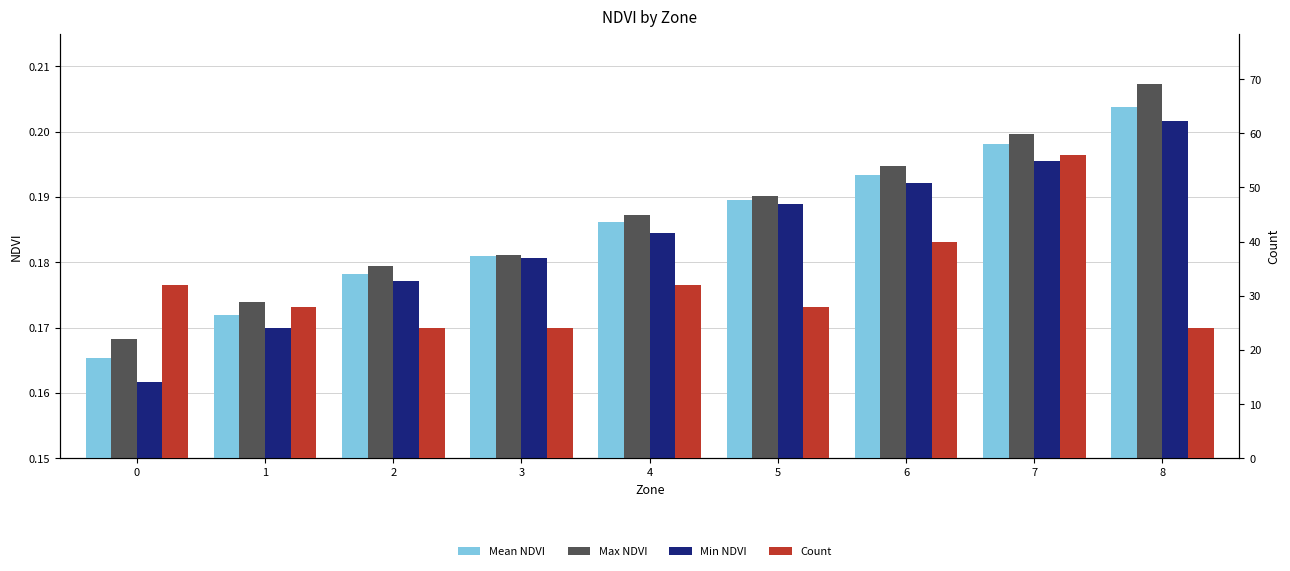

What is the approximate value of Min NDVI at 4?

0.2